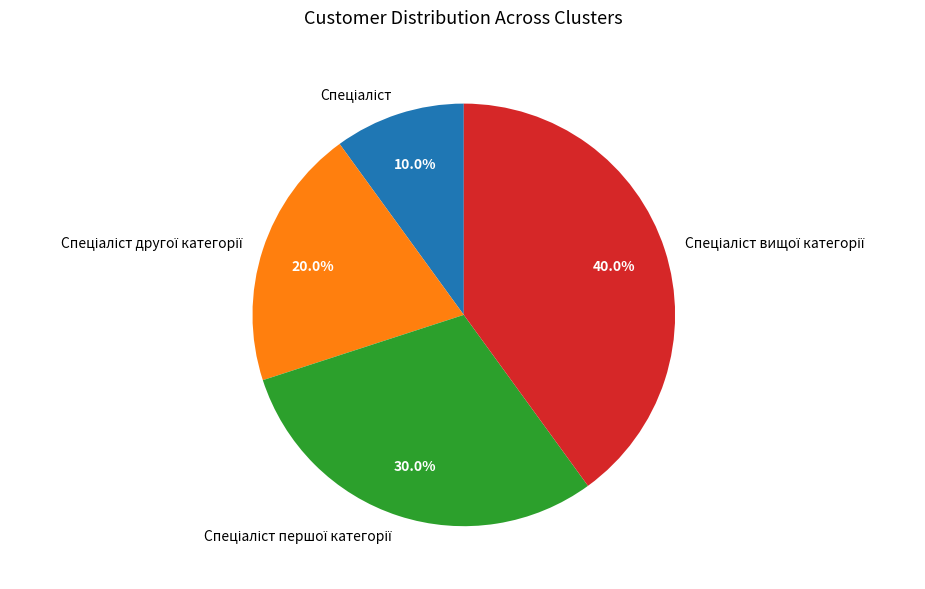

Count the number of slices in the pie.

4